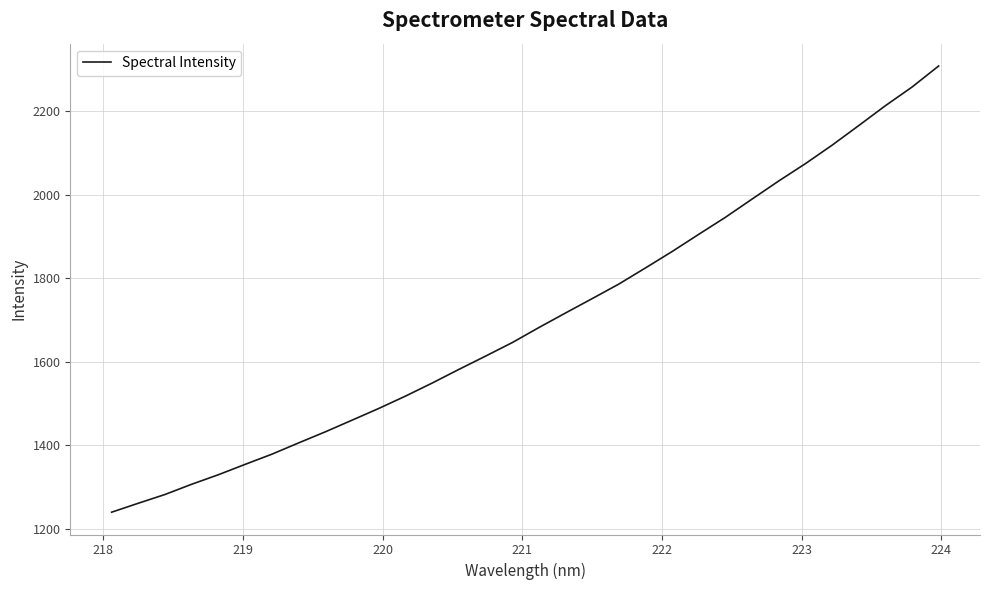

What is the difference between the maximum and minimum values?

1069.4